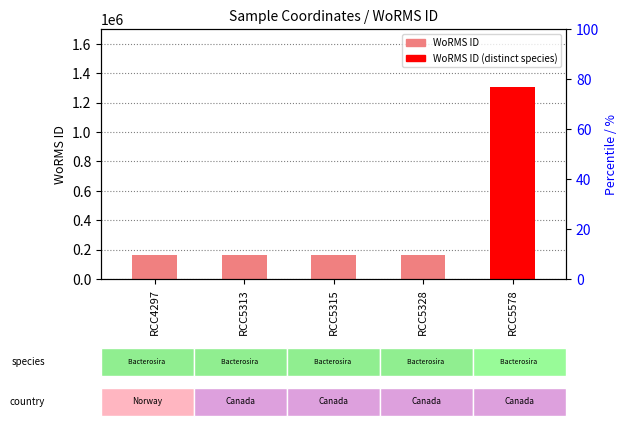

Which category has the highest value across all series?

RCC5578